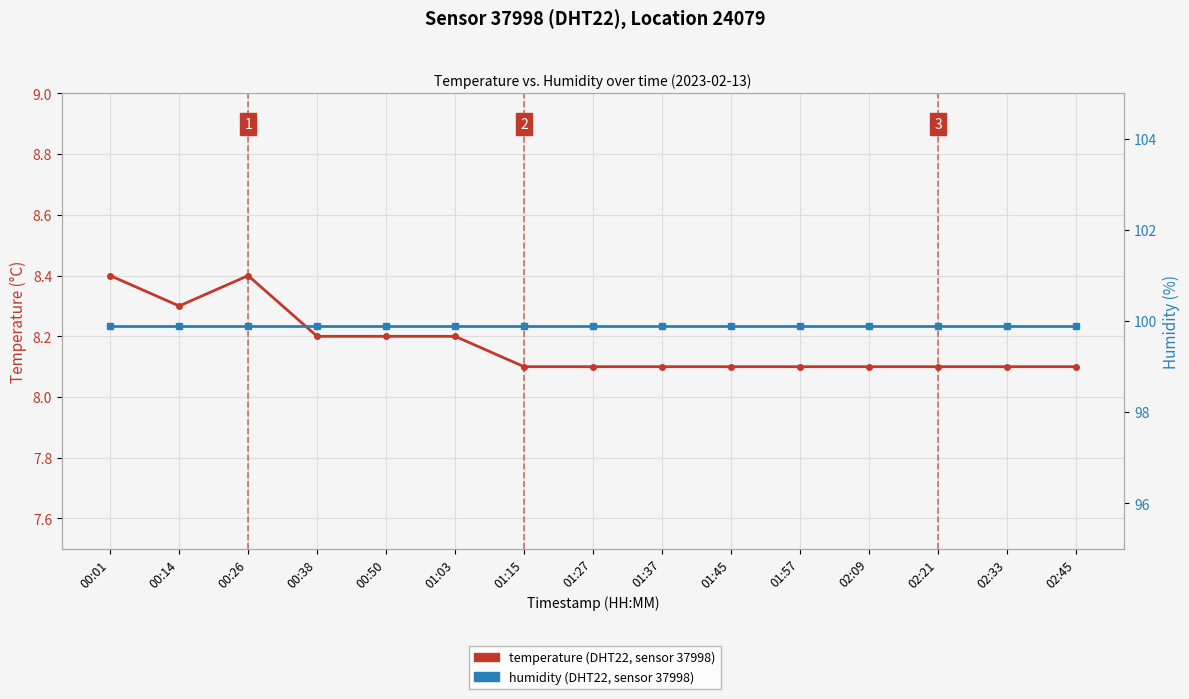

At which label does humidity reach its minimum?

00:01